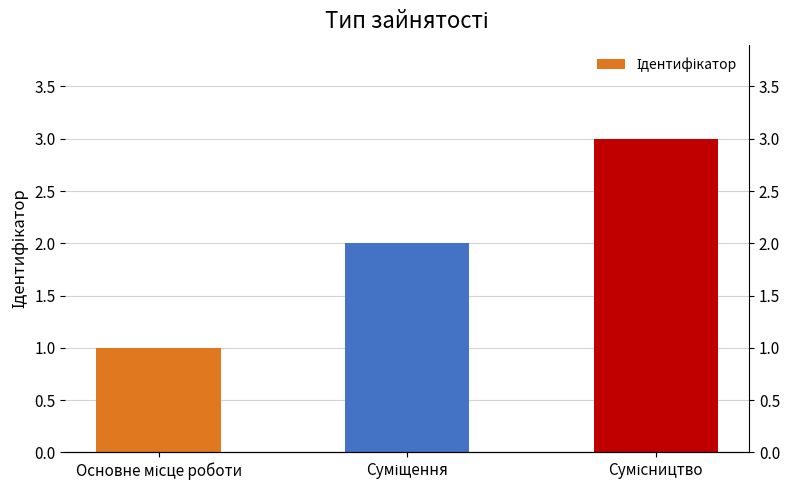

Approximately how many times larger is the value at Сумісництво compared to Суміщення?

1.5